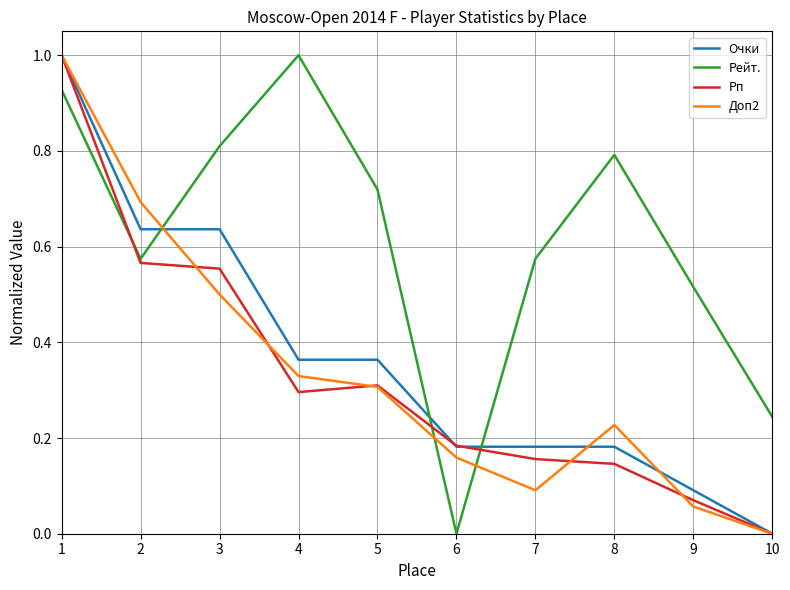

Is it true that Очки equals 0.4 at 2?

False